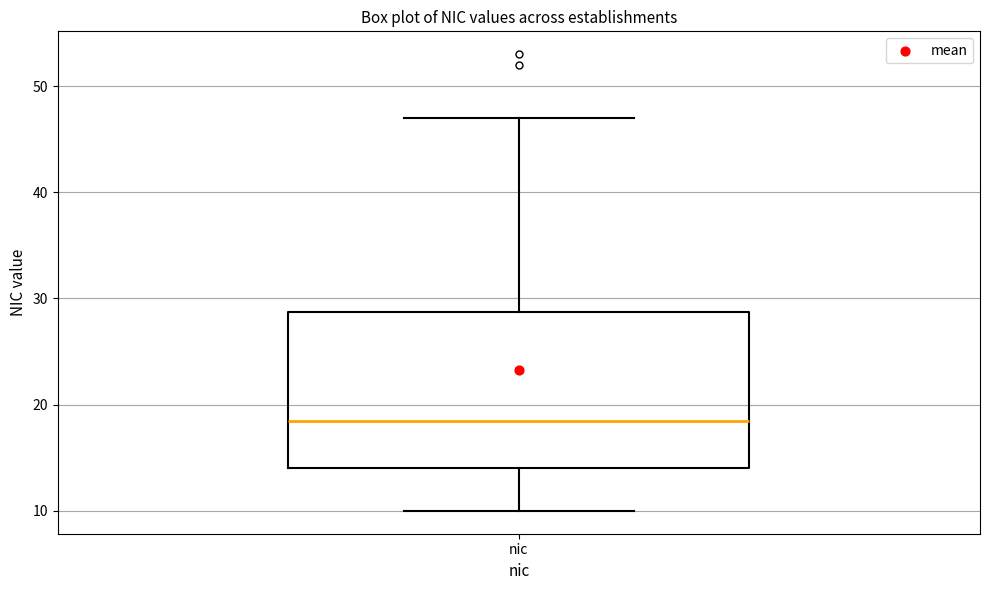

Transcribe this box plot: give where the median line is, the range the box spans, and where the two whiskers end, as read against the y-axis. The values are not printed on the chart, so give them approximately, as read against the axis.

median 19, box 14 to 29, whiskers 10 to 47